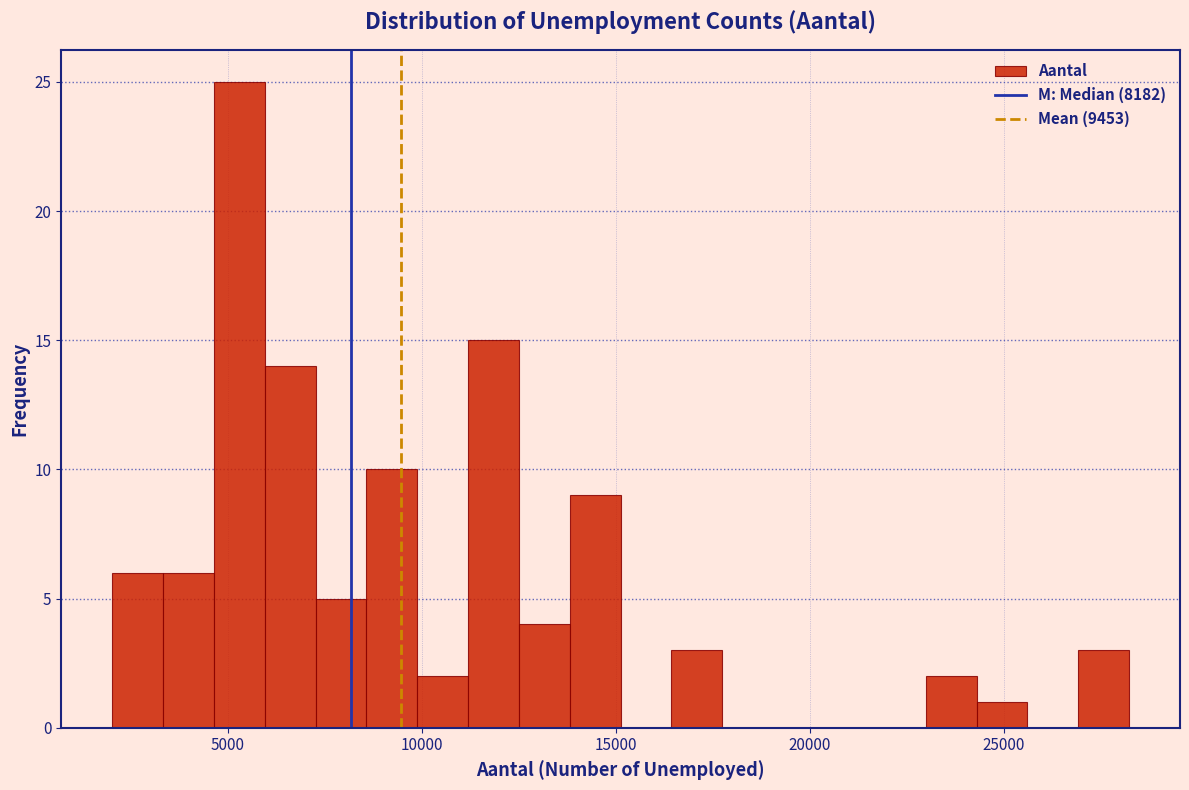

Read against the x-axis, roughly where is the centre of the tallest bar?

5500